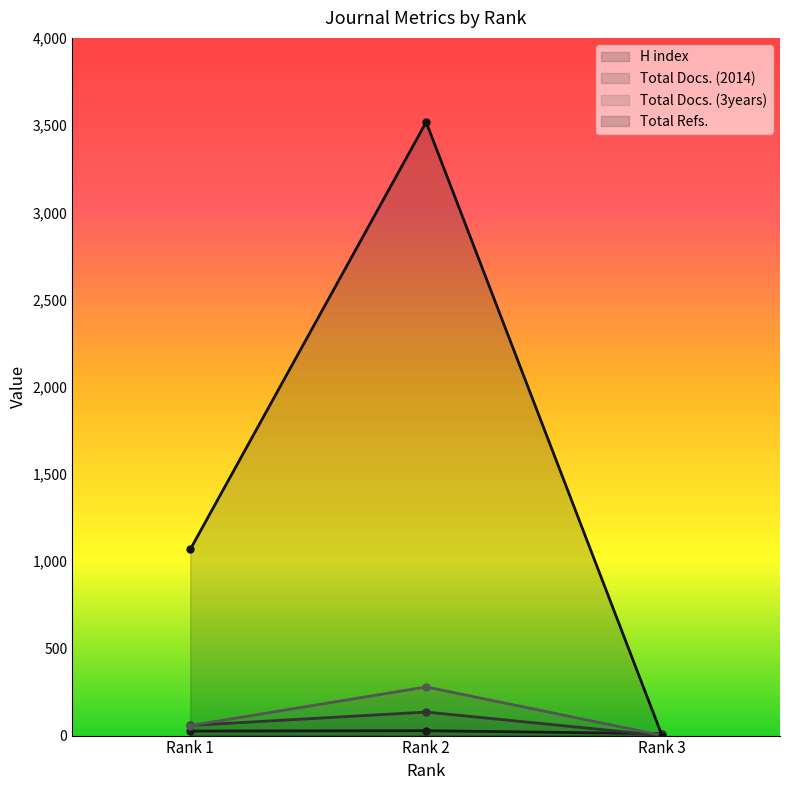

Where is Total Refs. nearest to the value 1758?

Rank 1